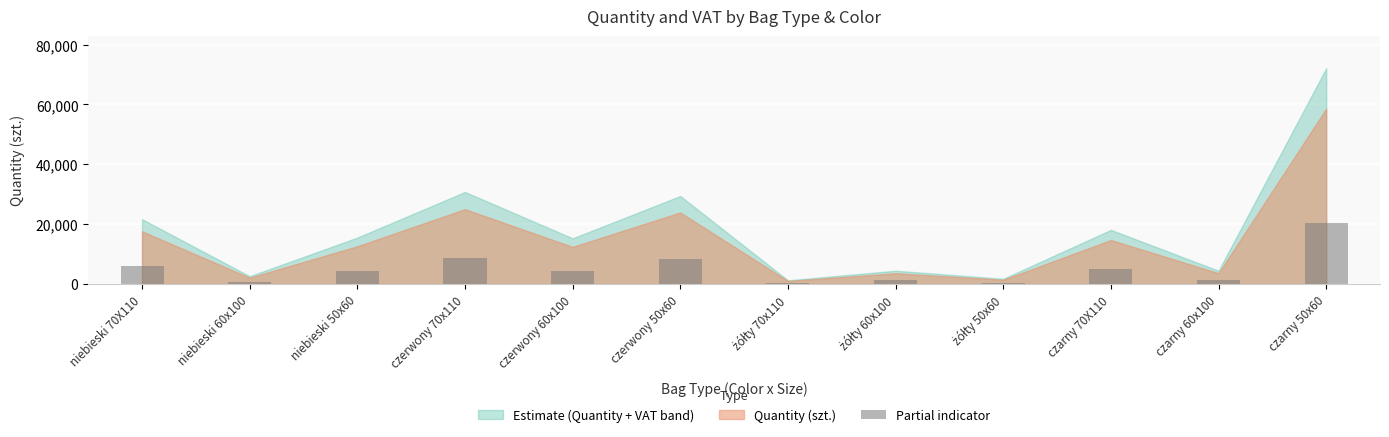

Which category has the highest value across all series?

czarny 50x60